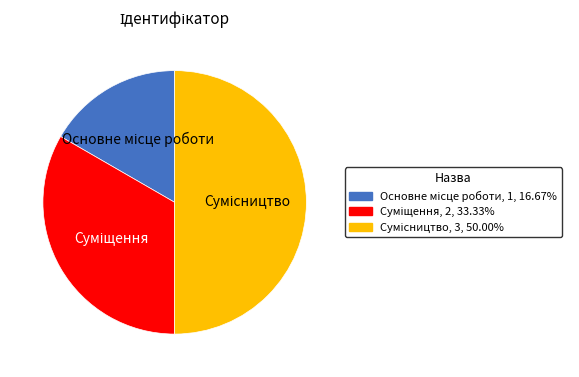

Which slice is the largest?

Сумісництво